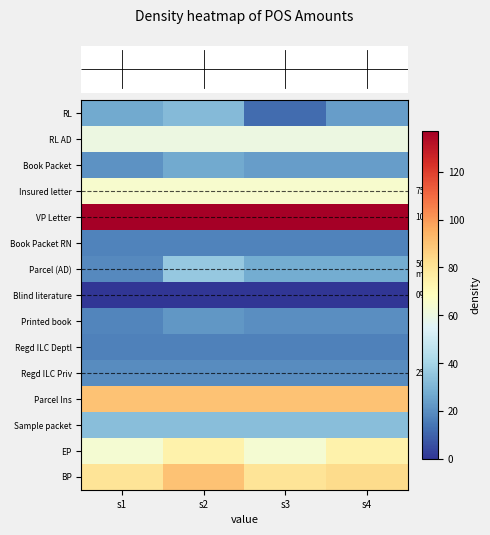

At how many categories does at least one series exceed 32?

4